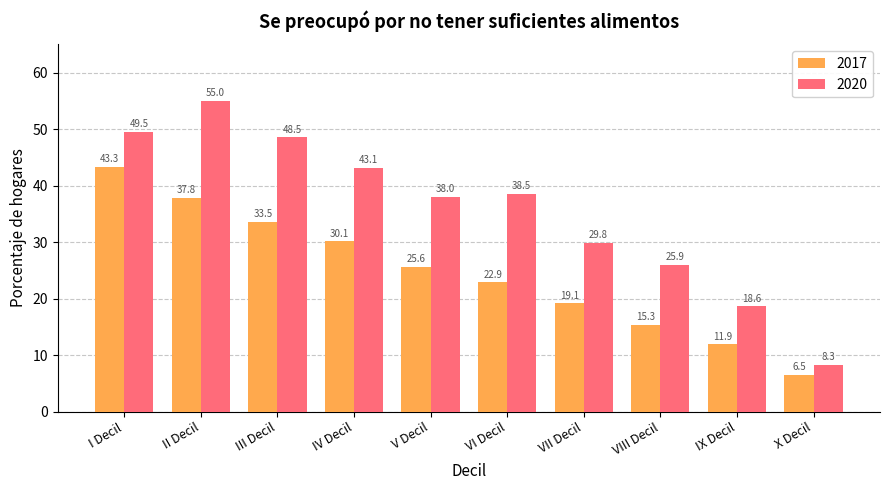

What are all the series names shown in the legend?

2017, 2020